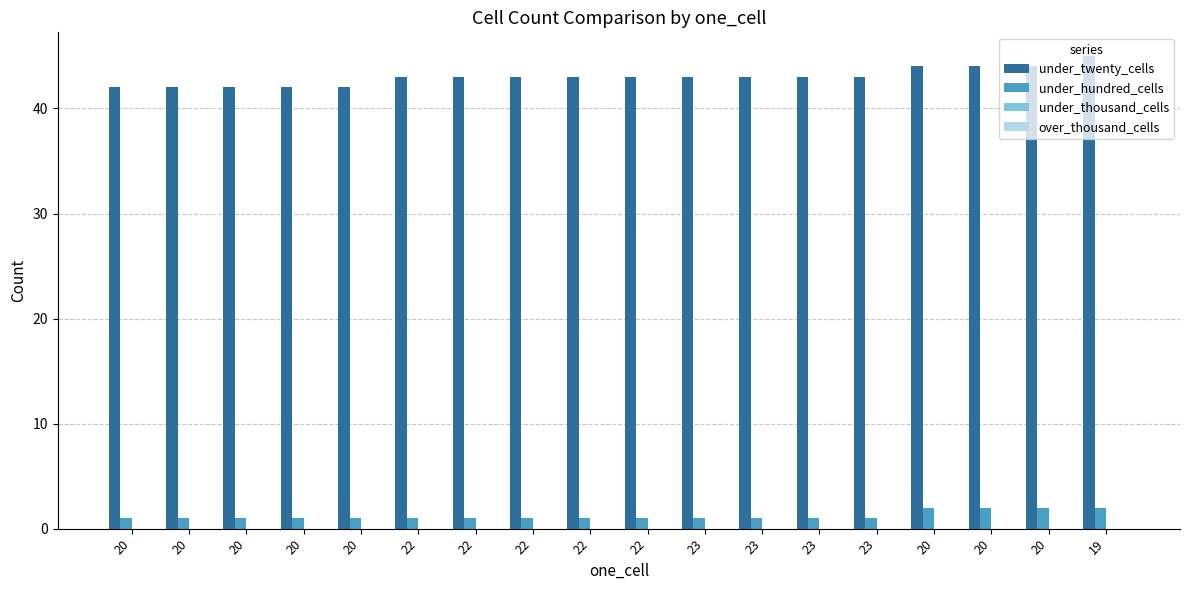

Which series has the largest total across all categories?

under_twenty_cells